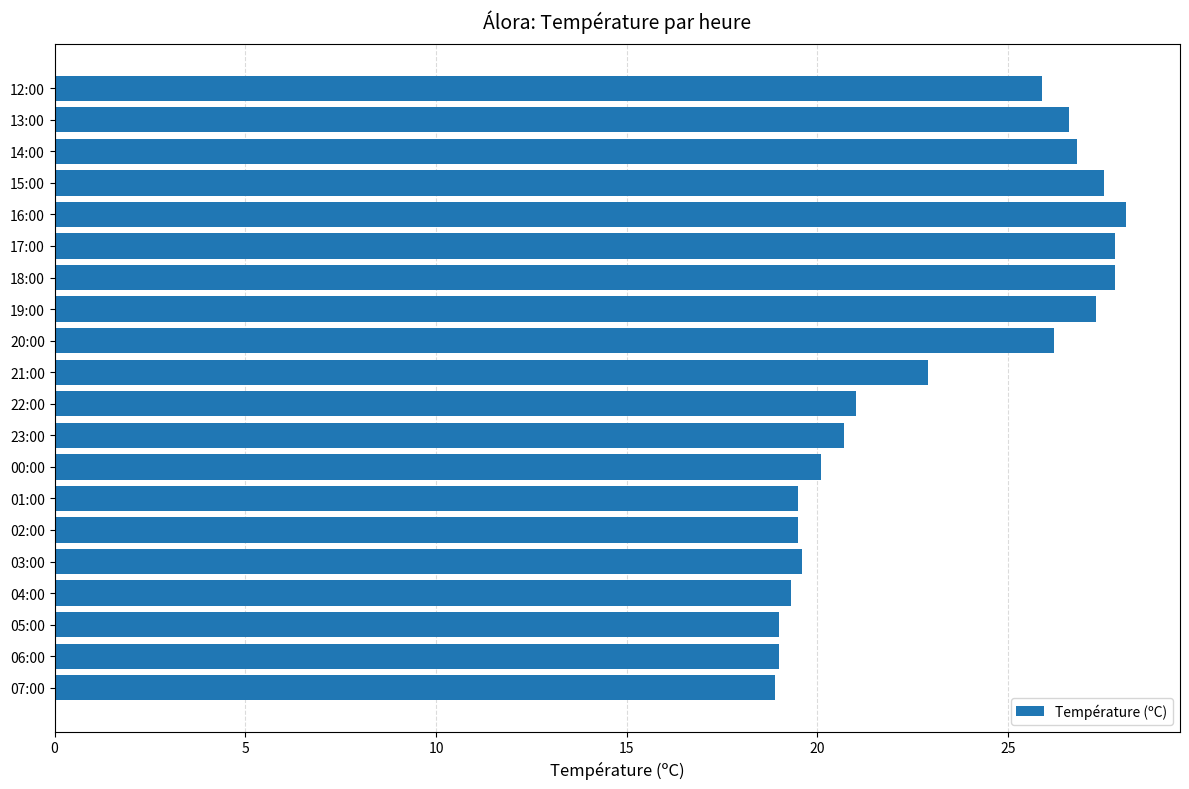

Which has a higher value, 20:00 or 14:00?

14:00